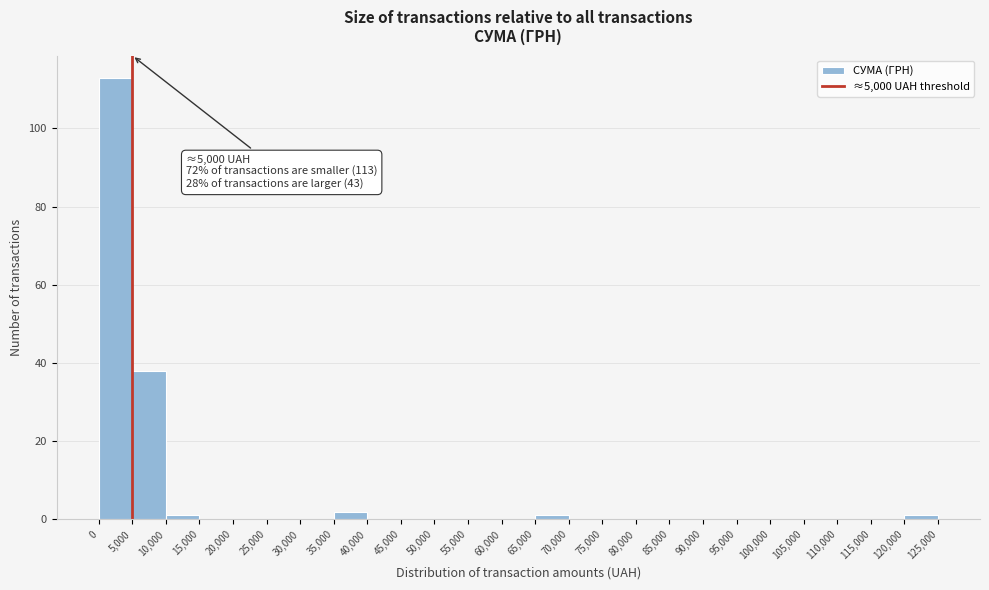

Which range on the x-axis has the tallest bar?

0 to 5,000